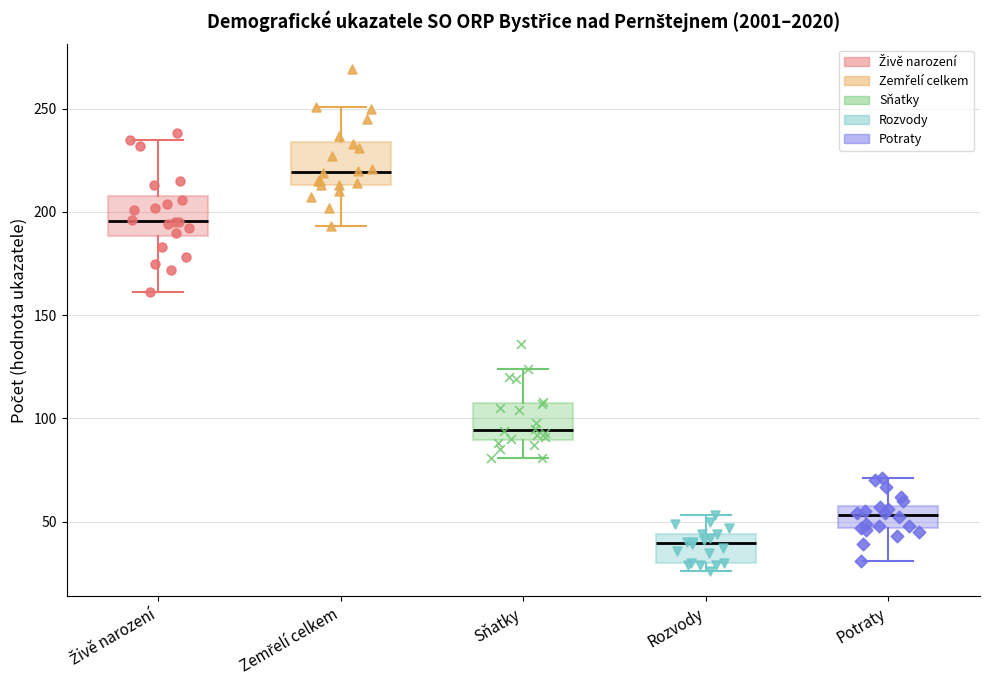

Reading left to right, transcribe this box plot: for each box, give where its median line is, the range the box spans, and where its two whiskers end, as read against the y-axis. The values are not printed on the chart, so give them approximately, as read against the axis.

Živě narození: median 195, box 190 to 210, whiskers 160 to 235
Zemřelí celkem: median 220, box 215 to 235, whiskers 195 to 250
Sňatky: median 95, box 90 to 105, whiskers 80 to 125
Rozvody: median 40, box 30 to 45, whiskers 25 to 55
Potraty: median 55, box 45 to 60, whiskers 30 to 70